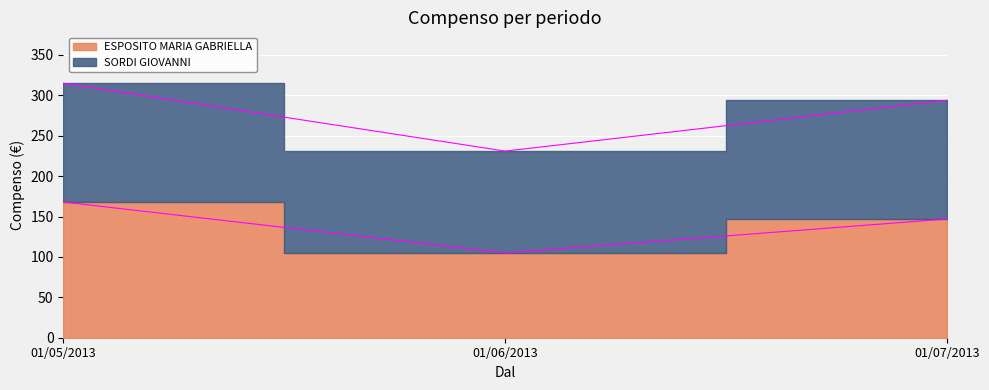

Which category has the highest value across all series?

01/05/2013